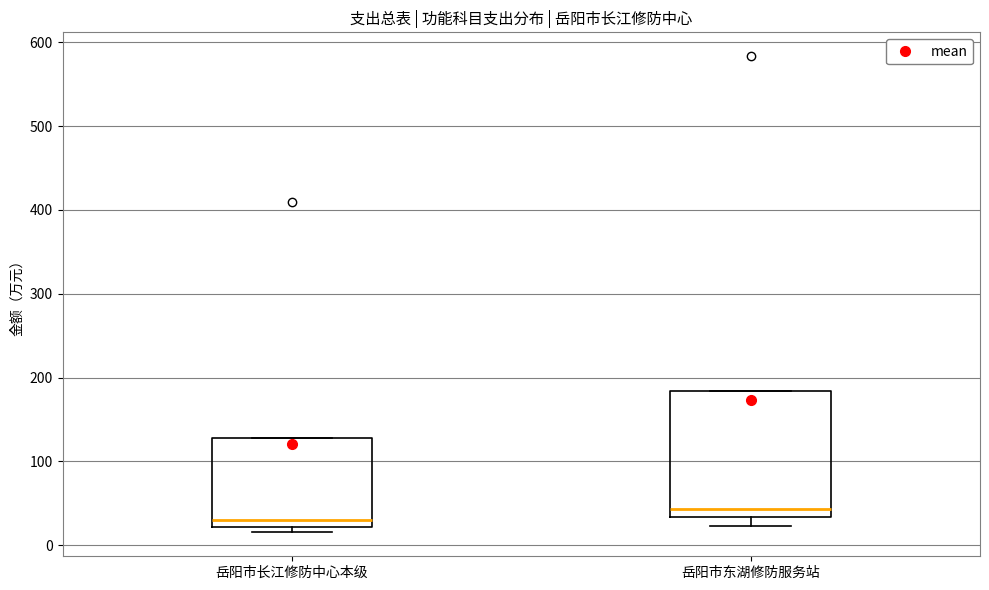

Reading left to right, read every box against the y-axis: the position of its median line, the range the box covers, and the ends of its whiskers. The values are not printed on the chart, so give them approximately, as read against the axis.

岳阳市长江修防中心本级: median 30, box 20 to 130, whiskers 20 (just below the box's lower edge) to 130
岳阳市东湖修防服务站: median 40, box 30 to 180, whiskers 20 to 180